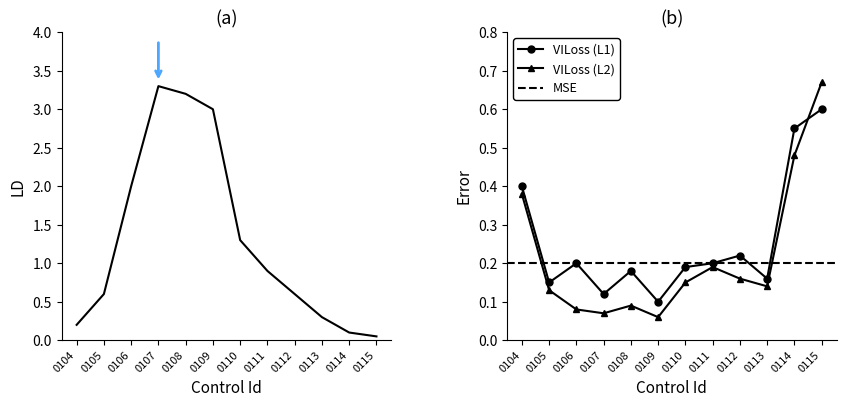

How many interior local valleys does the VILoss (L2) series have?

3